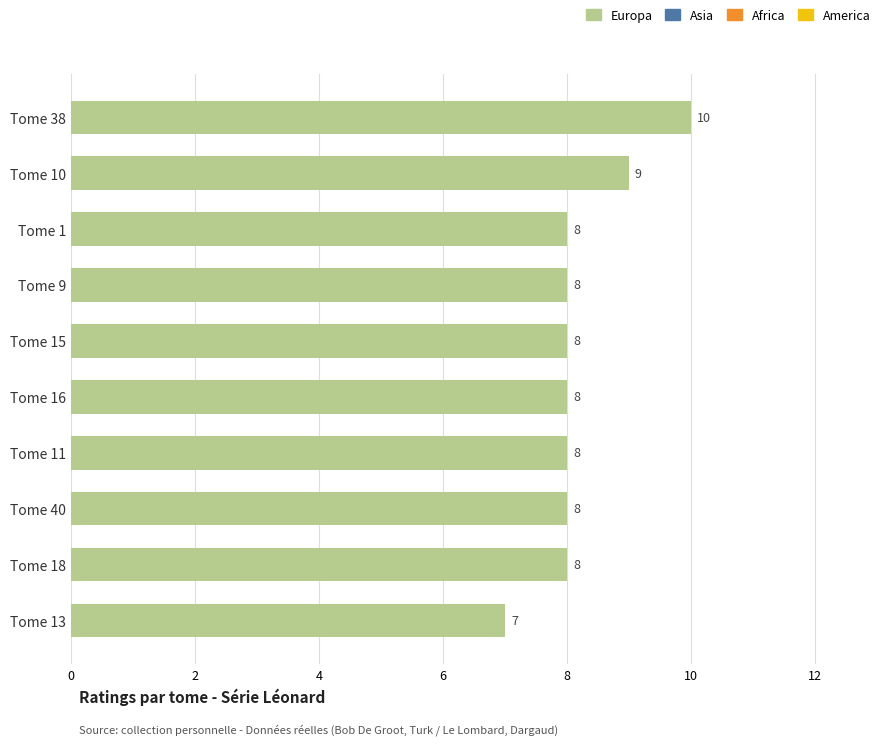

What is the label of the 5th bar from the top?

Tome 15